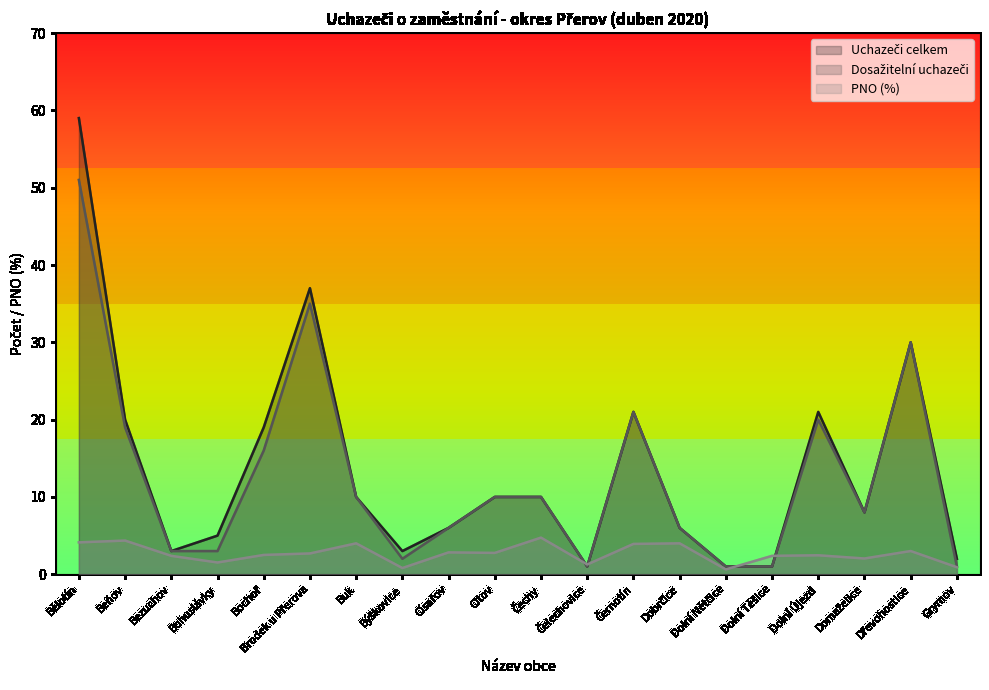

At which label does Dosažitelní uchazeči reach its minimum?

Čelechovice